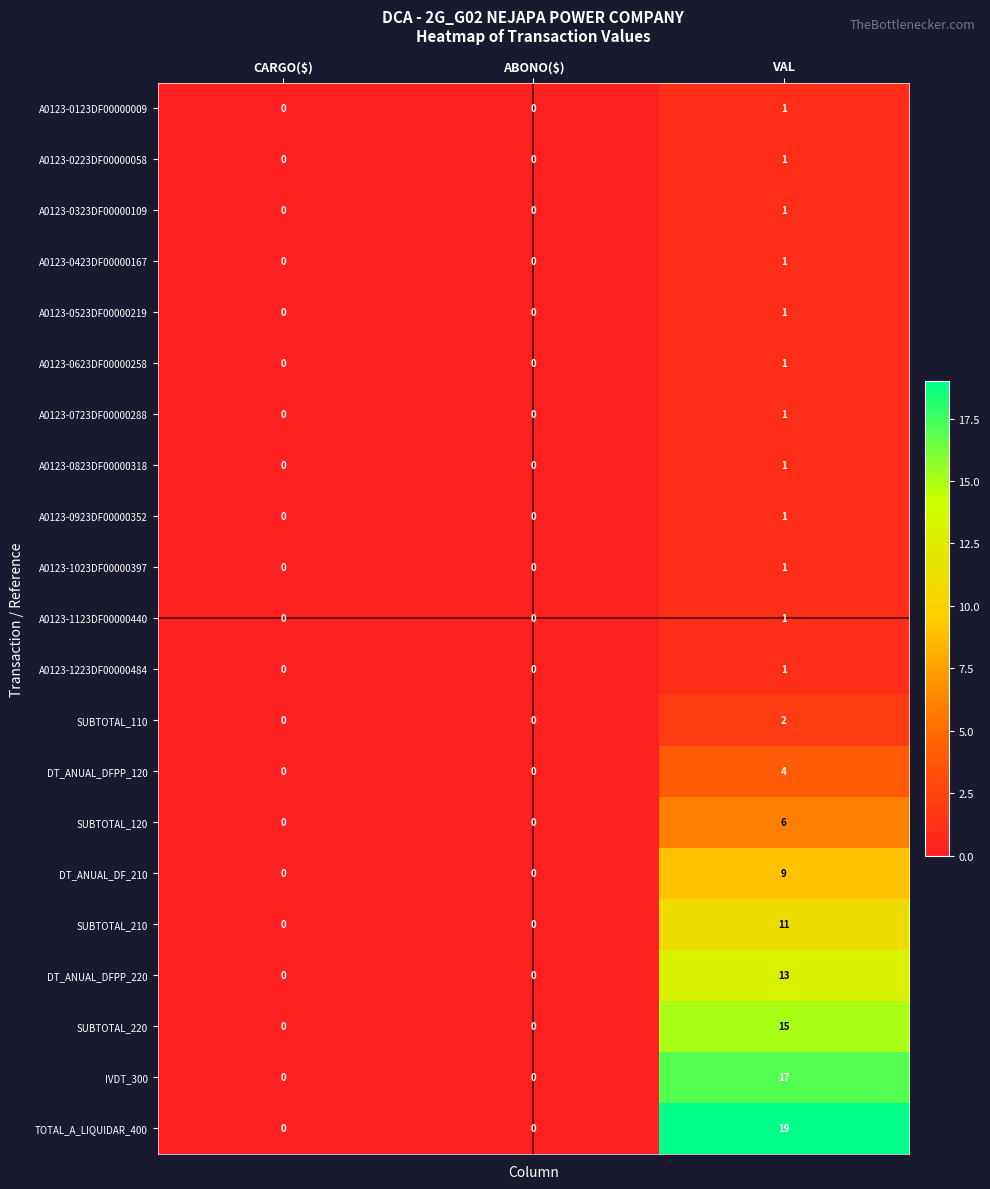

What is the sum of all DT_ANUAL_DFPP_120 values?

4